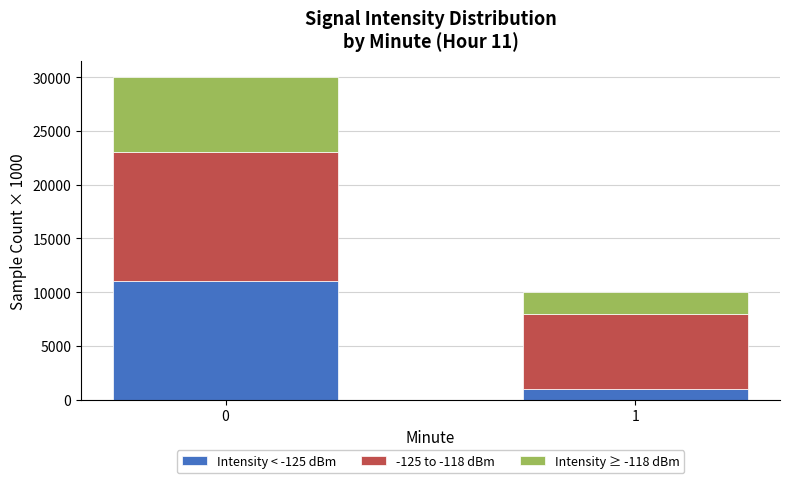

Reading right to left, transcribe the values for Intensity < -125 dBm.

1000	11000